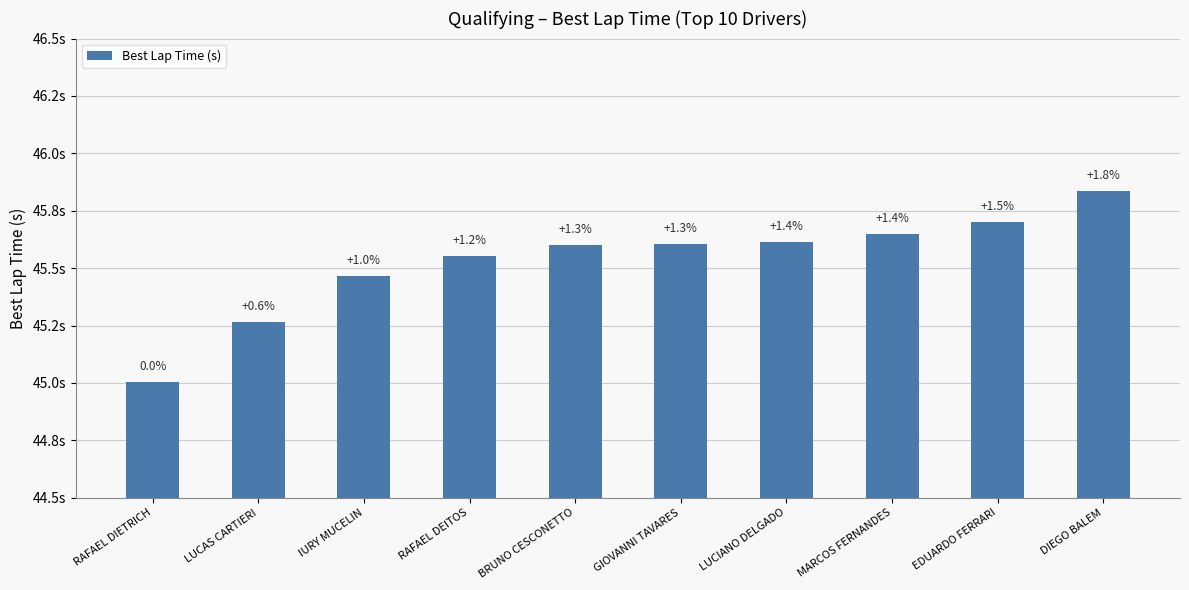

What is the sum of the values at MARCOS FERNANDES and BRUNO CESCONETTO?

91.2